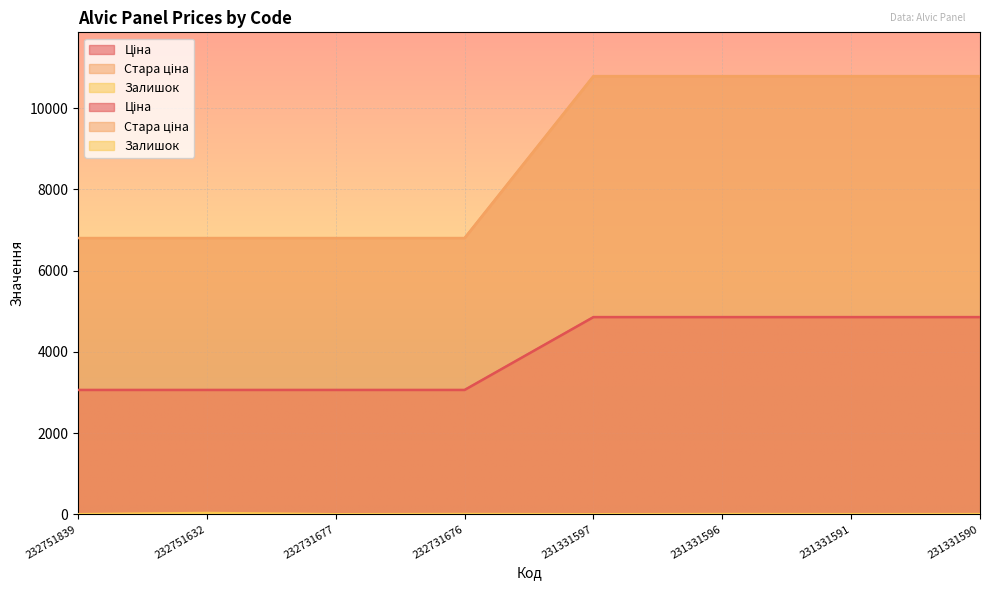

What is the greatest value displayed?

10785.0